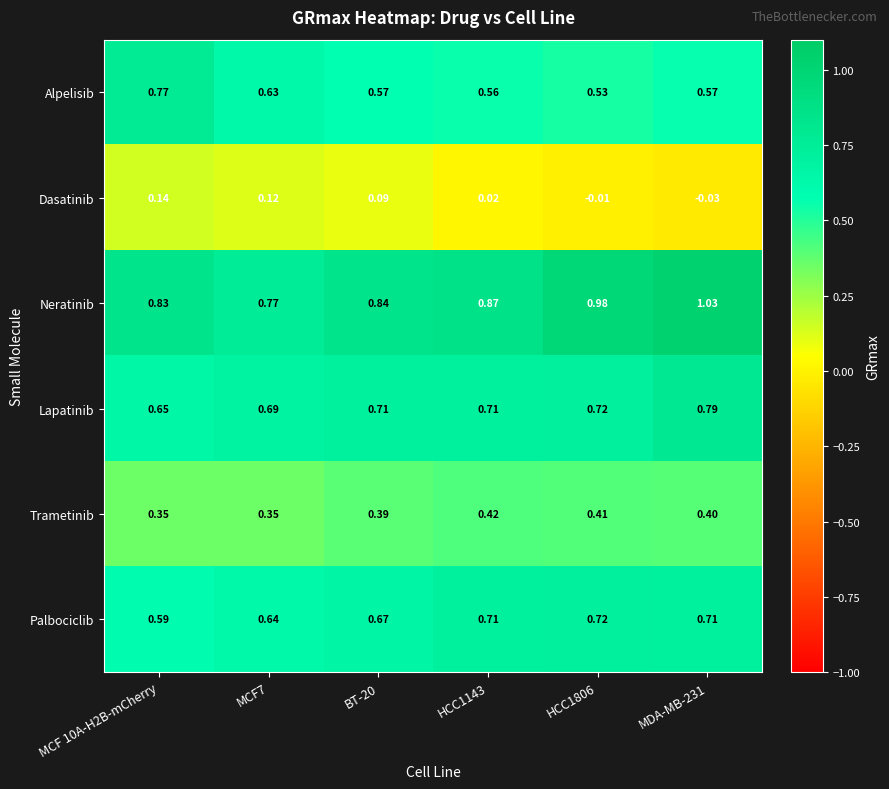

Which series has the largest total across all categories?

Neratinib